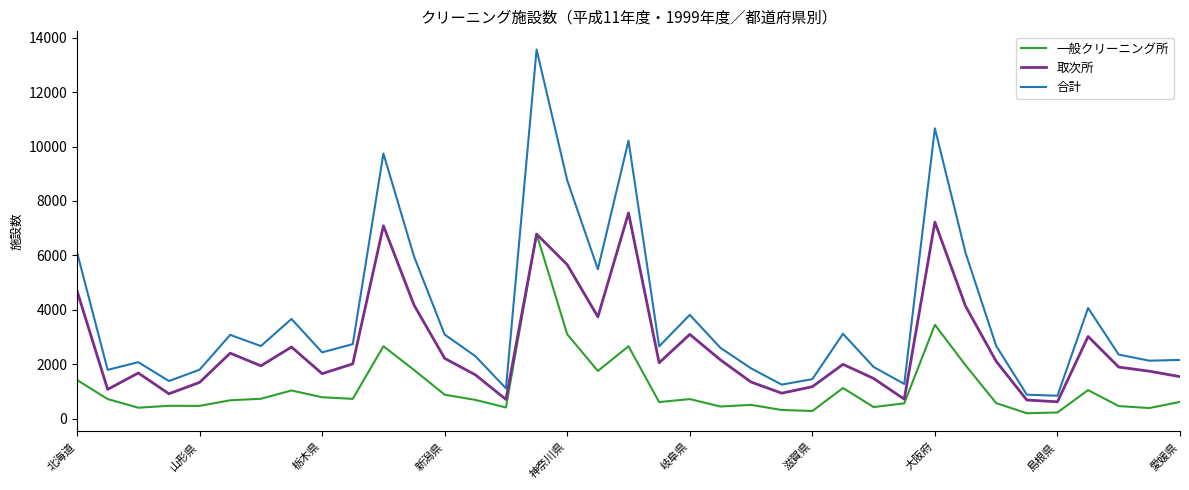

True or false: 合計 and 一般クリーニング所 cross at least once.

False